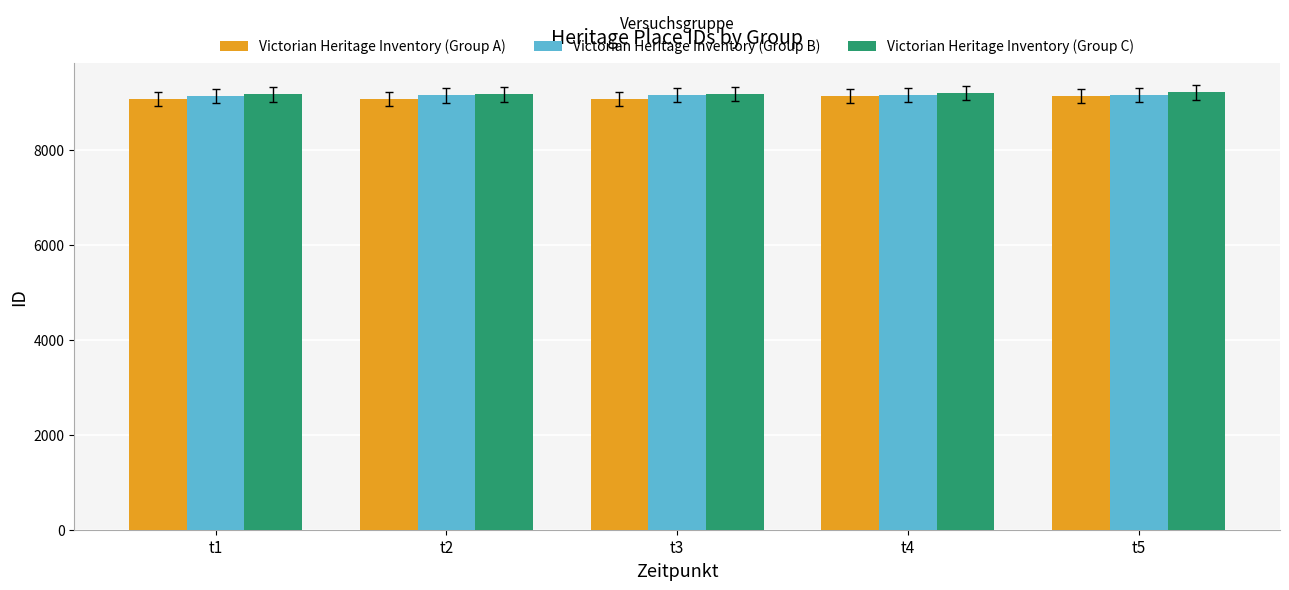

Is the value of Victorian Heritage Inventory (Group A) at t4 greater than the value of Victorian Heritage Inventory (Group C) at t5?

No